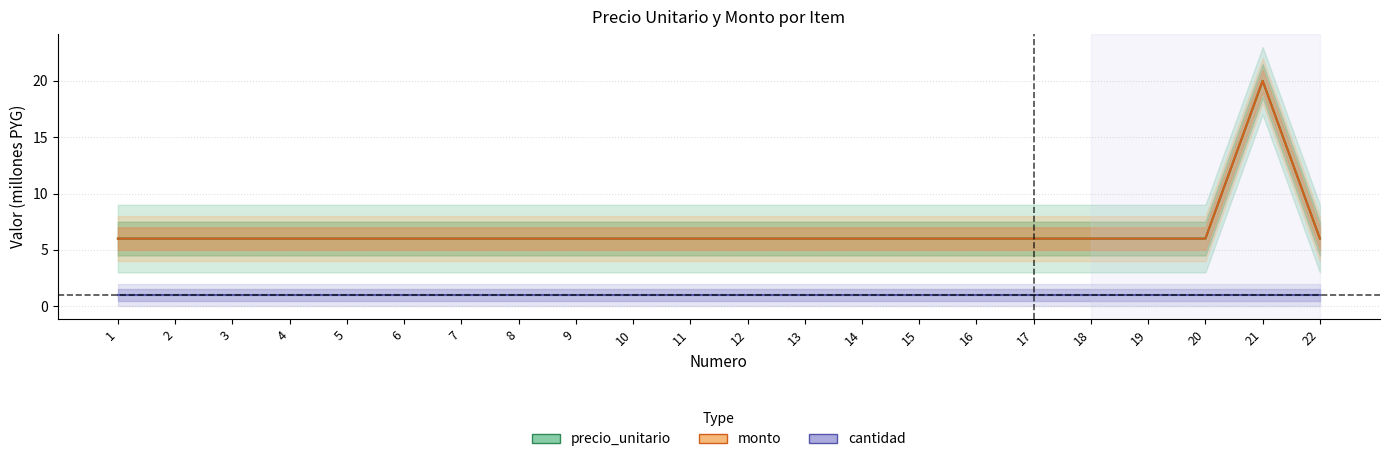

What is the average value of the precio_unitario series?

7